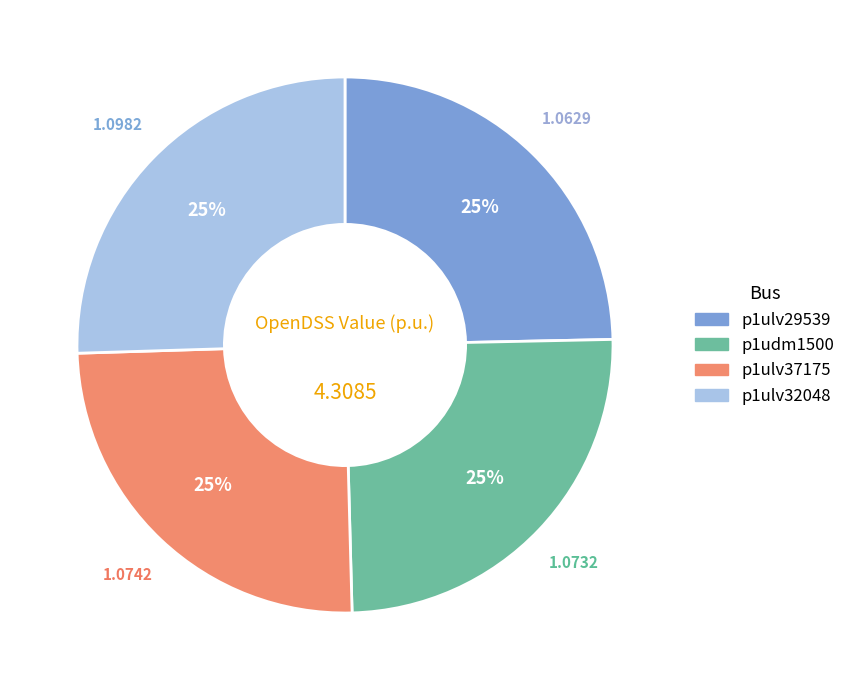

To the nearest percent, what is the combined percentage of p1udm1500 and p1ulv37175?

50%